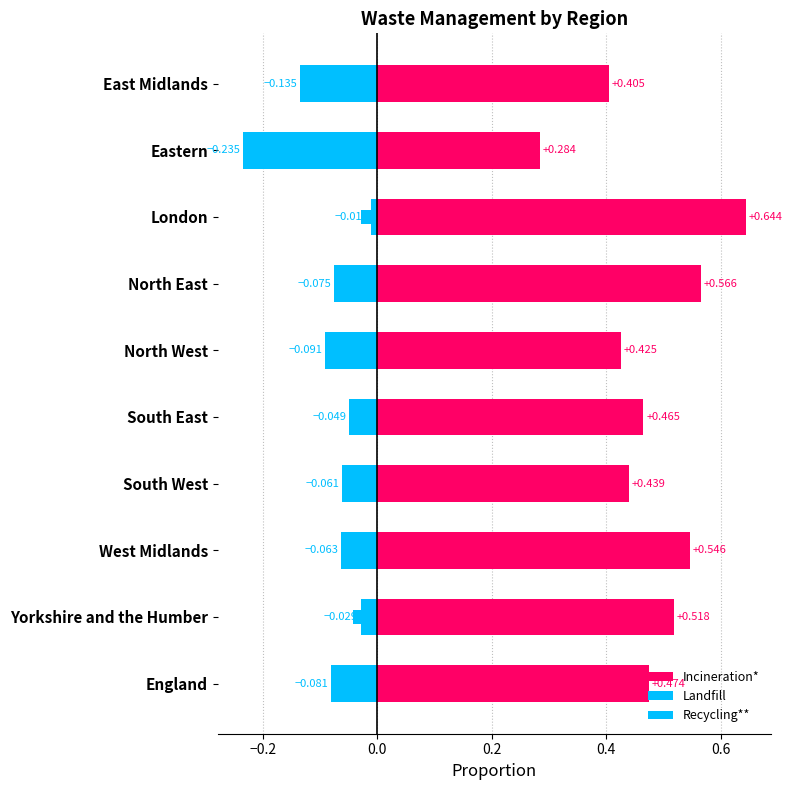

Count the Incineration* values in the range 0 to 1.

10